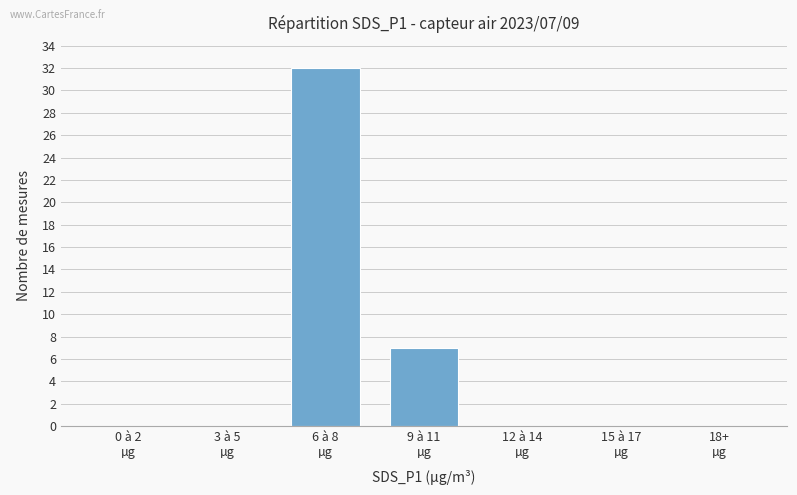

Are the bars grouped side by side (vs. stacked)?

No